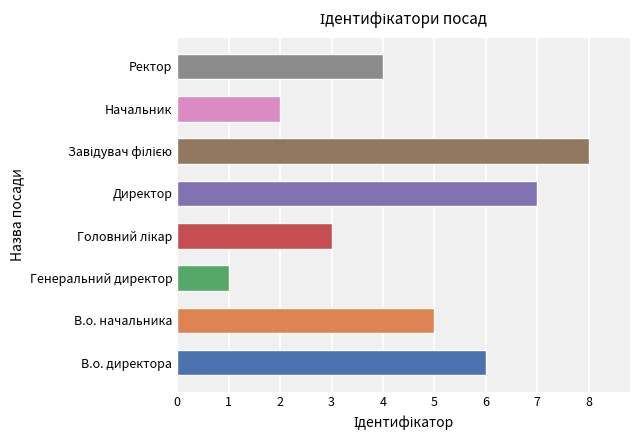

Which has a higher value, В.о. начальника or Генеральний директор?

В.о. начальника